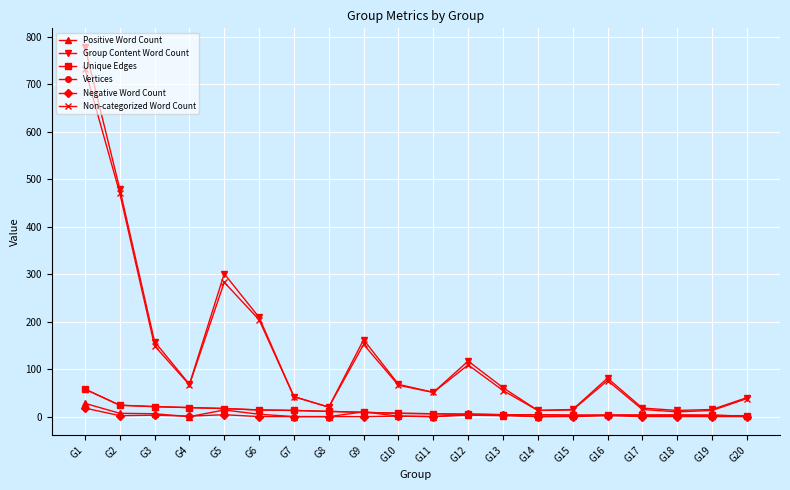

Reading left to right, extract all data points from this chart.

Positive Word Count: 28	7	6	0	14	5	0	0	10	1	0	3	2	0	1	3	3	3	2	2
Group Content Word Count: 779	480	158	68	301	209	42	20	162	68	51	117	61	13	15	81	18	13	15	40
Unique Edges: 58	24	21	19	17	14	13	11	9	7	6	5	4	4	3	3	3	3	3	1
Vertices: 58	24	21	19	17	14	13	11	9	7	6	5	4	4	3	3	3	3	3	1
Negative Word Count: 18	2	3	1	4	0	0	0	0	1	0	5	4	0	0	2	0	0	0	0
Non-categorized Word Count: 733	471	149	67	283	204	42	20	152	66	51	109	55	13	14	76	15	10	13	38